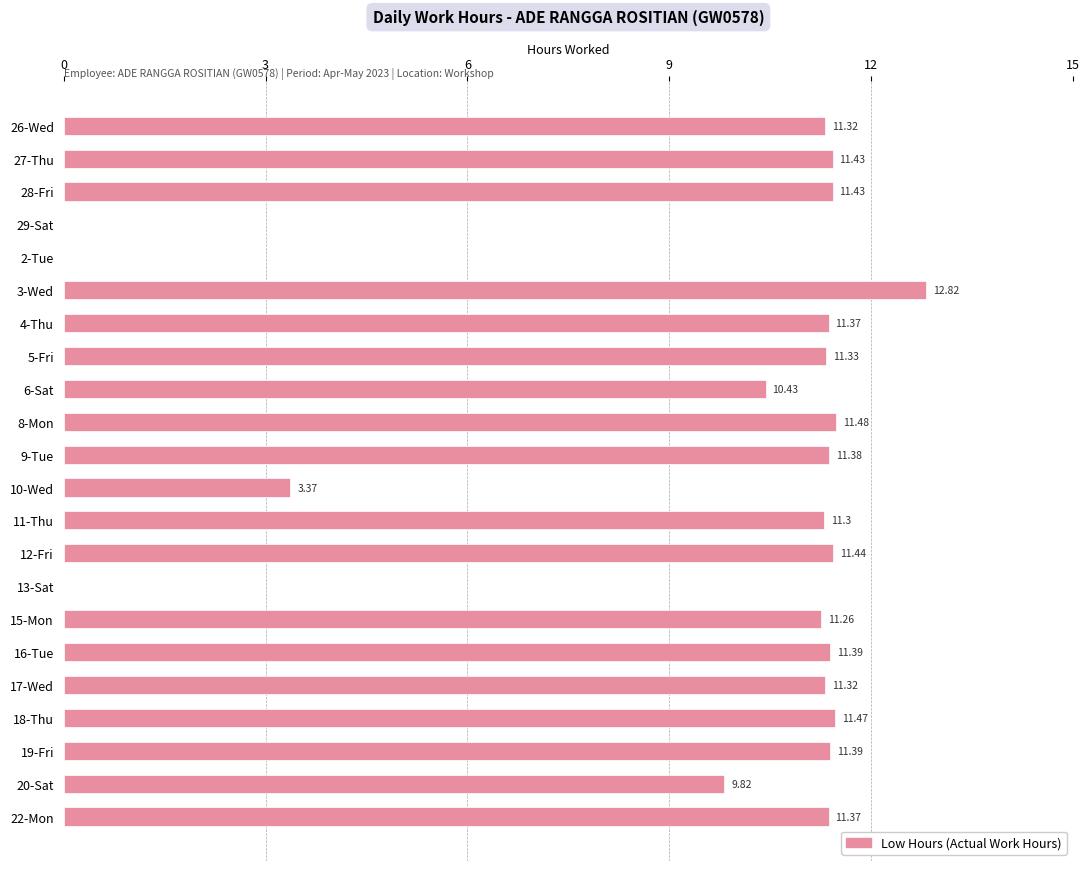

What is the change in value from 26-Wed to 2-Tue?

-11.3